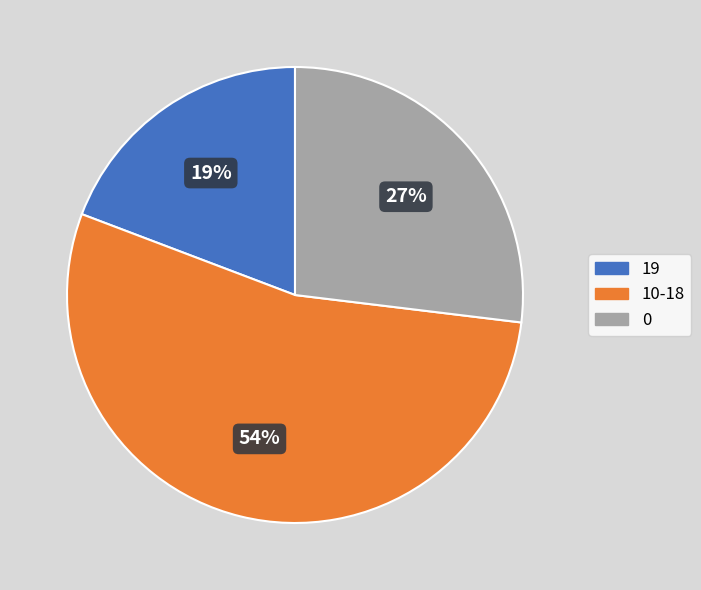

Is there a majority slice in this chart?

Yes